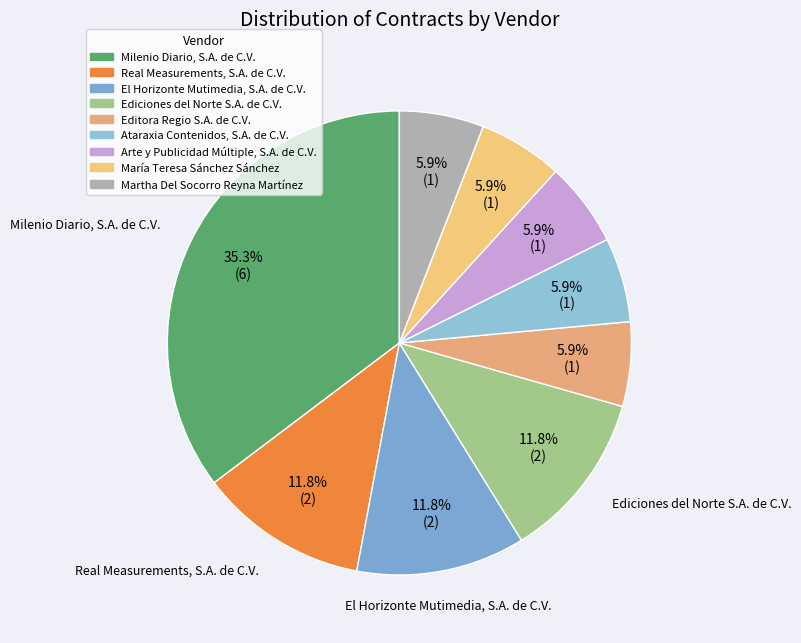

What is the ratio of the value at Real Measurements, S.A. de C.V. to the value at Ataraxia Contenidos, S.A. de C.V.?

2.0